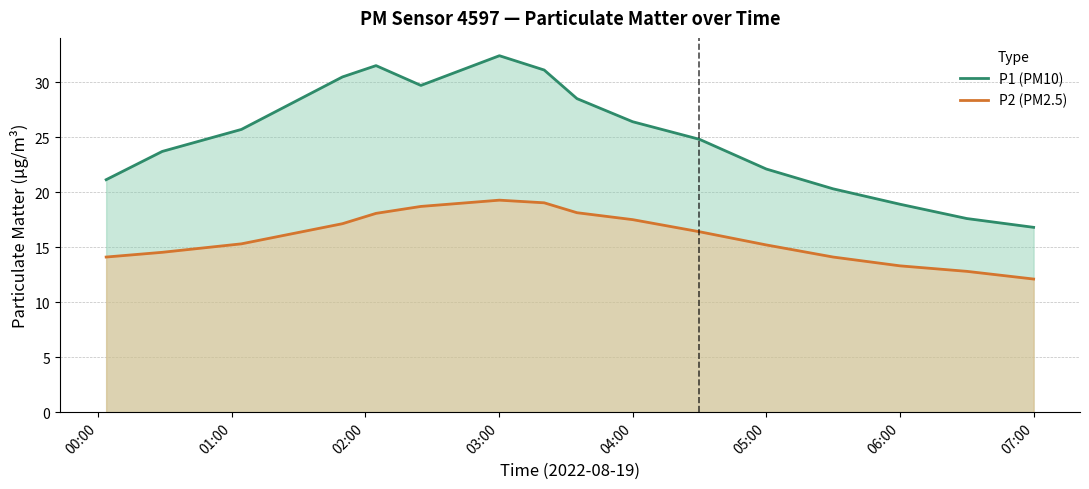

What is the value of the P1 (PM10) point at the 10th from the left?

26.4